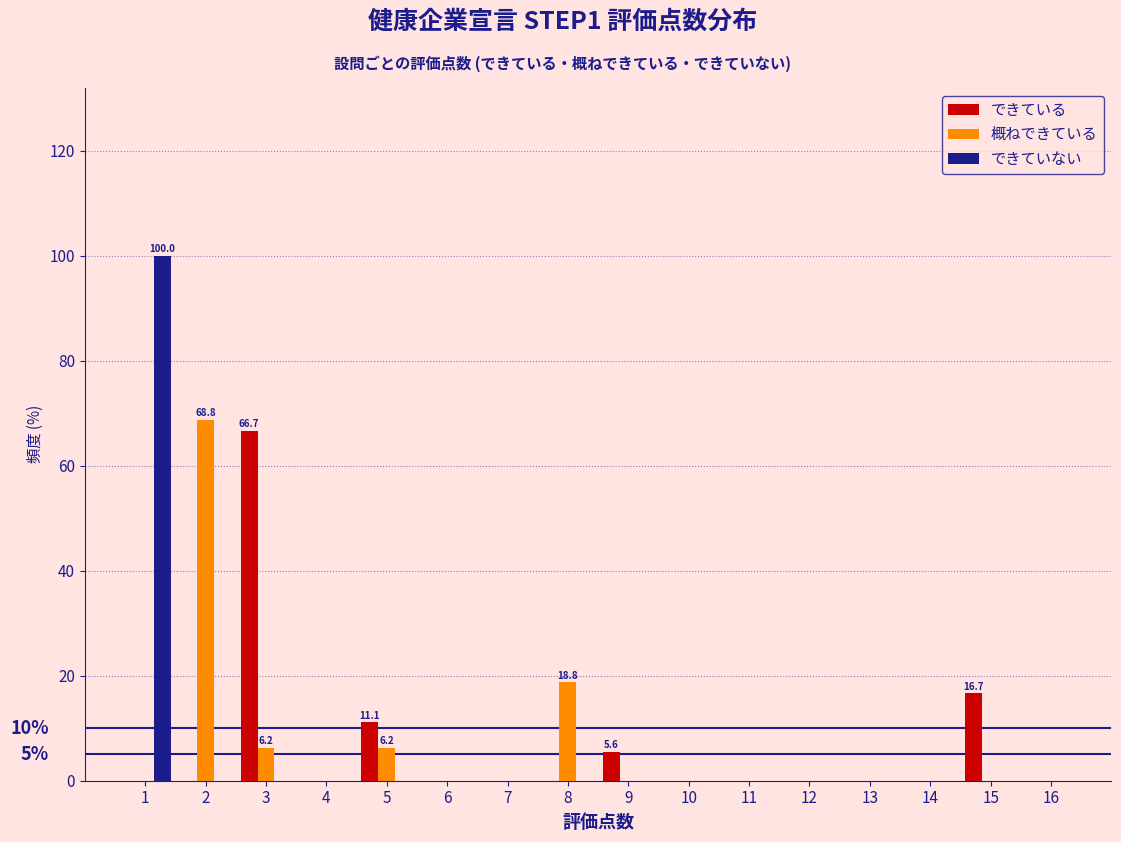

What is the sum of all できている values?

100.0